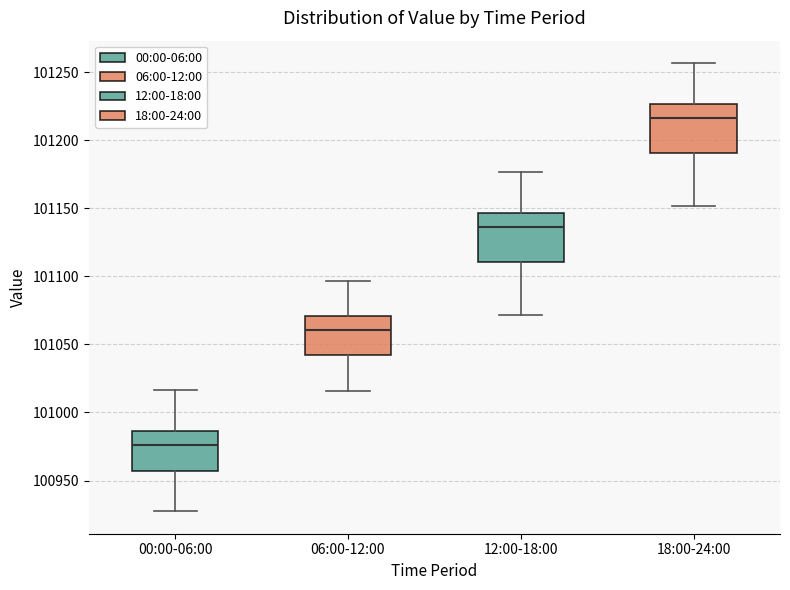

Where does the median line of the box for 00:00-06:00 sit on the y-axis? The values are not printed on the chart, so give them approximately, as read against the axis.

100975